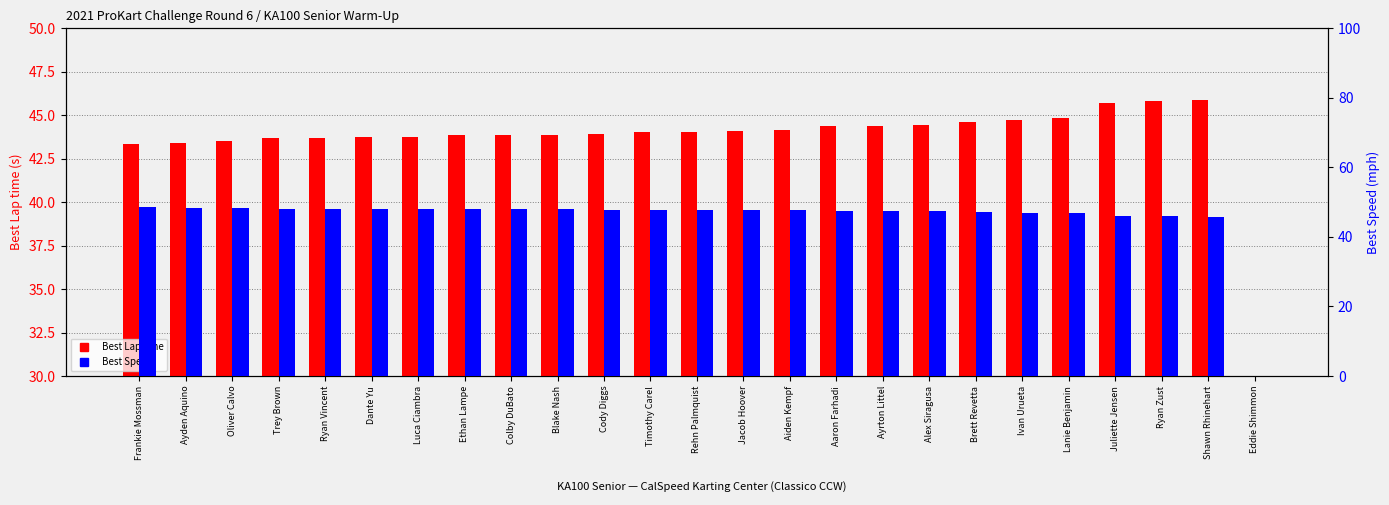

Which series has the widest spread of values?

Best Speed